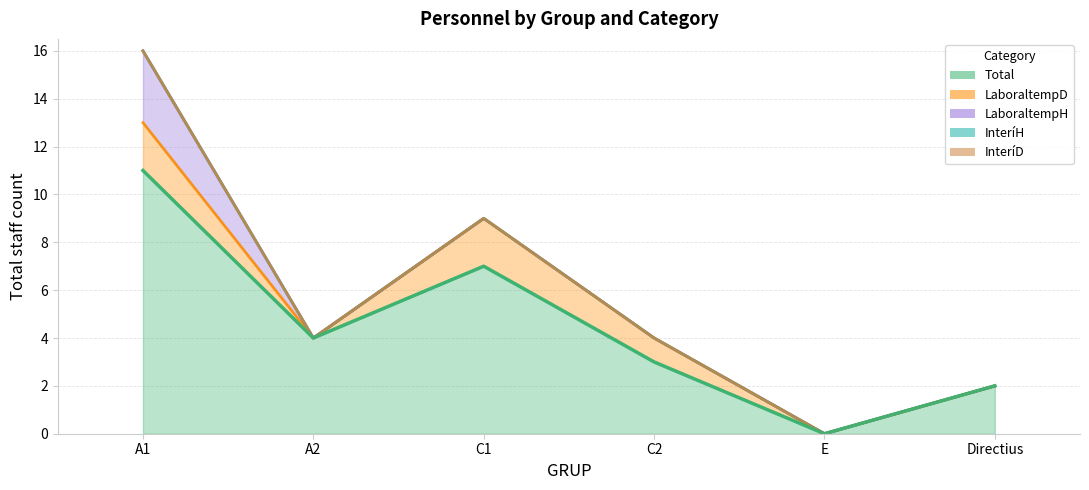

Between C2 and A1, which is larger?

A1